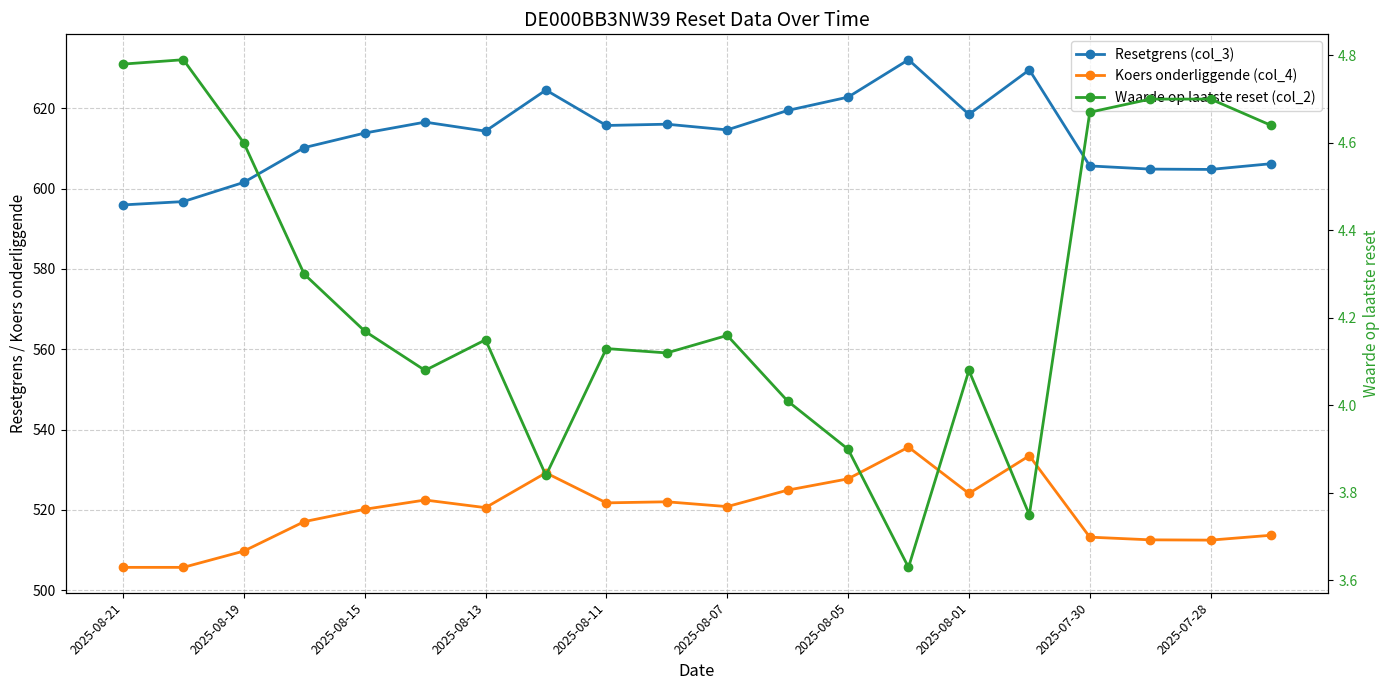

Reading left to right, list all the values displayed in this chart.

Resetgrens (col_3): 595.9	596.8	601.5	610.2	613.8	616.5	614.3	624.5	615.7	616.0	614.6	619.4	622.7	632.1	618.5	629.5	605.6	604.8	604.8	606.2
Koers onderliggende (col_4): 505.7	505.7	509.8	517.1	520.2	522.5	520.6	529.2	521.8	522.0	520.8	524.9	527.8	535.6	524.1	533.5	513.2	512.6	512.5	513.7
Waarde op laatste reset (col_2): 4.8	4.8	4.6	4.3	4.2	4.1	4.2	3.8	4.1	4.1	4.2	4.0	3.9	3.6	4.1	3.8	4.7	4.7	4.7	4.6